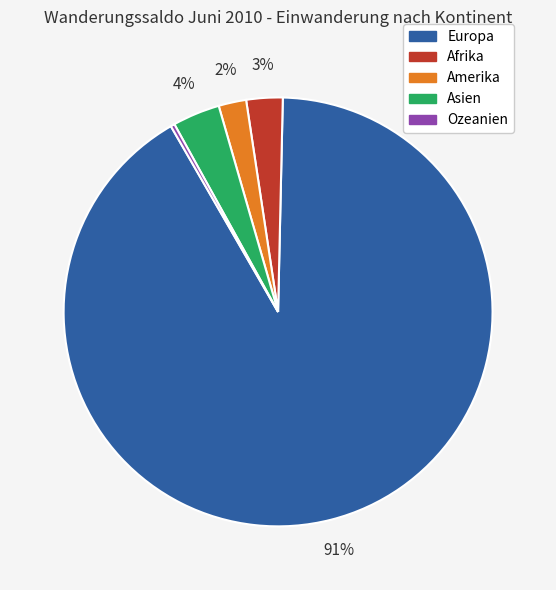

What is the ratio of the value at Afrika to the value at Asien?

0.8